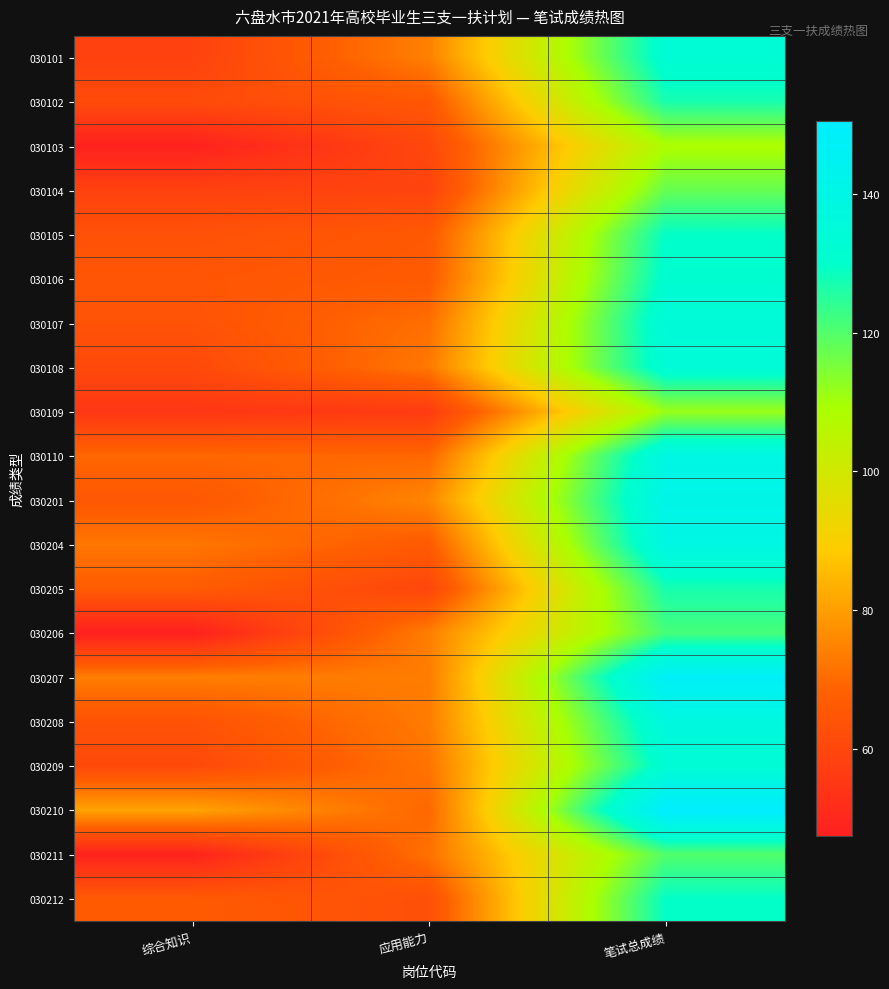

List the series in order of their peak value, lowest first.

030103, 030109, 030104, 030211, 030206, 030102, 030205, 030105, 030212, 030106, 030101, 030209, 030108, 030107, 030208, 030110, 030204, 030201, 030207, 030210